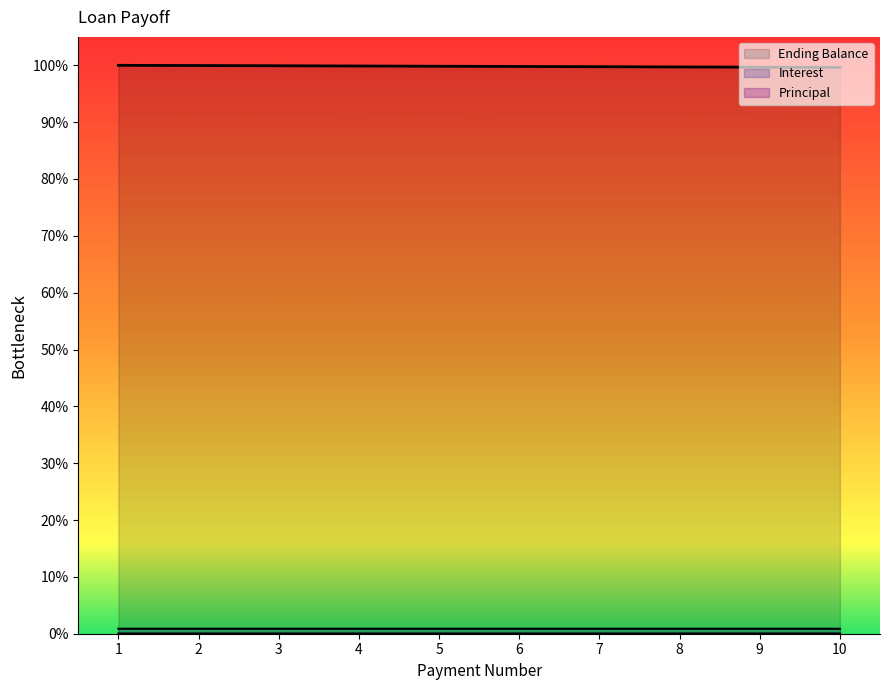

Reading left to right, what are all the values shown in this chart?

Principal: 1=0.0	2=0.0	3=0.0	4=0.0	5=0.0	6=0.0	7=0.0	8=0.0	9=0.0	10=0.0
Interest: 1=0.0	2=0.0	3=0.0	4=0.0	5=0.0	6=0.0	7=0.0	8=0.0	9=0.0	10=0.0
Ending Balance: 1=1.0	2=1.0	3=1.0	4=1.0	5=1.0	6=1.0	7=1.0	8=1.0	9=1.0	10=1.0